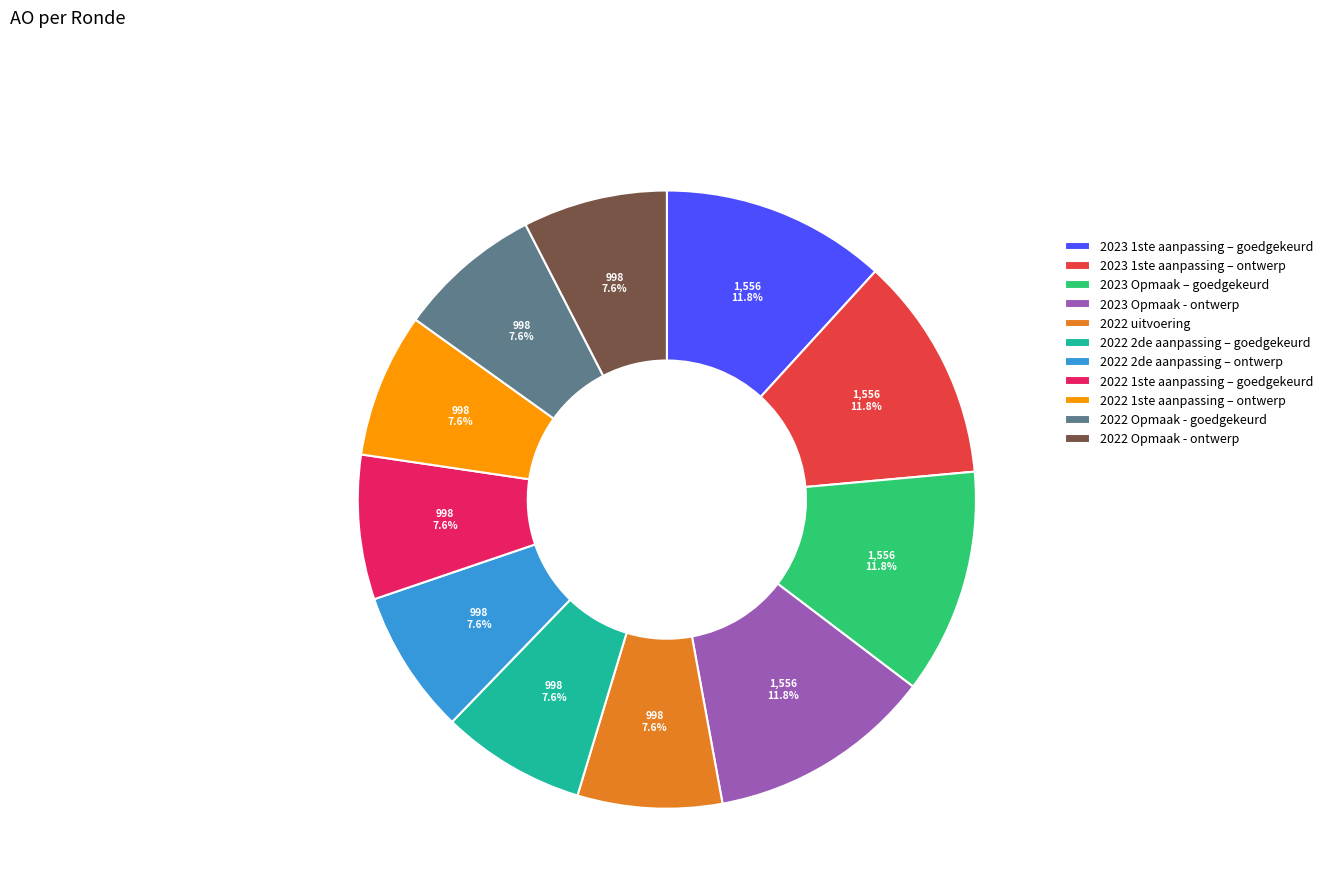

What is the ratio of the value at 2022 Opmaak - ontwerp to the value at 2023 1ste aanpassing – ontwerp?

0.6